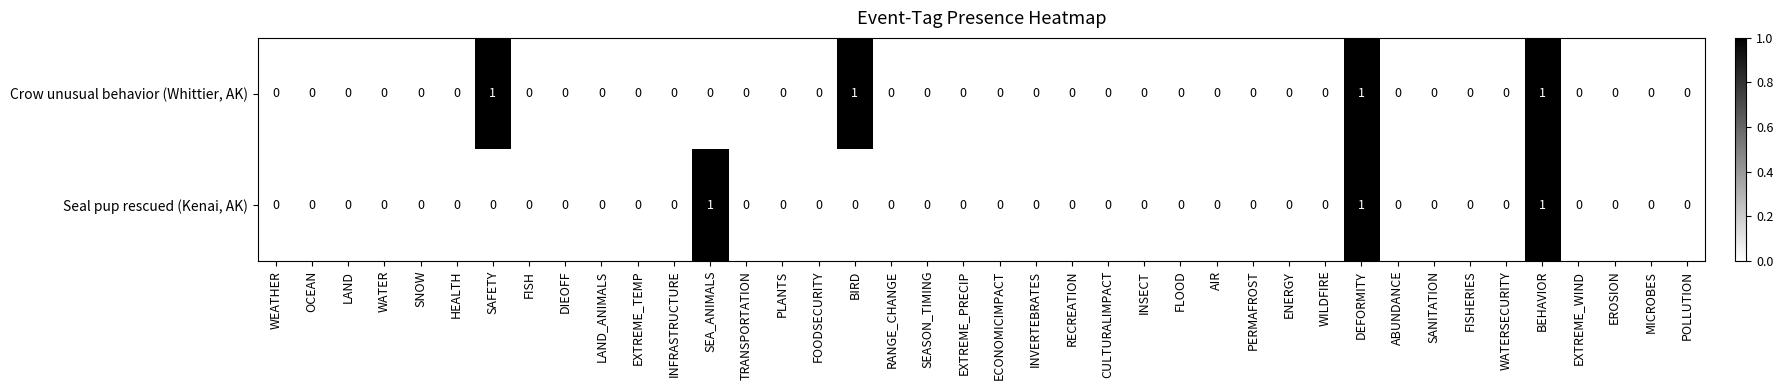

How many distinct data groups are displayed?

2